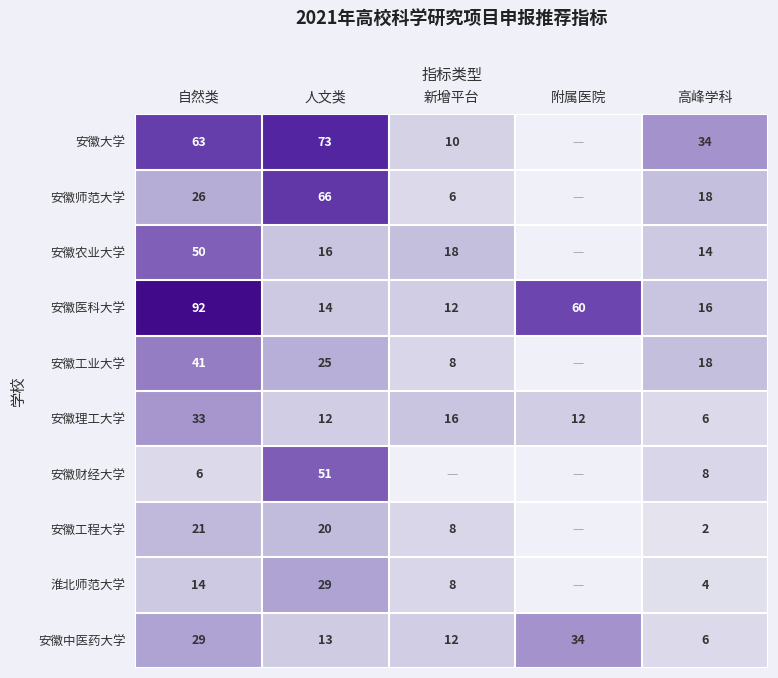

The 安徽工业大学 series shows 25 at 人文类. True or false?

True